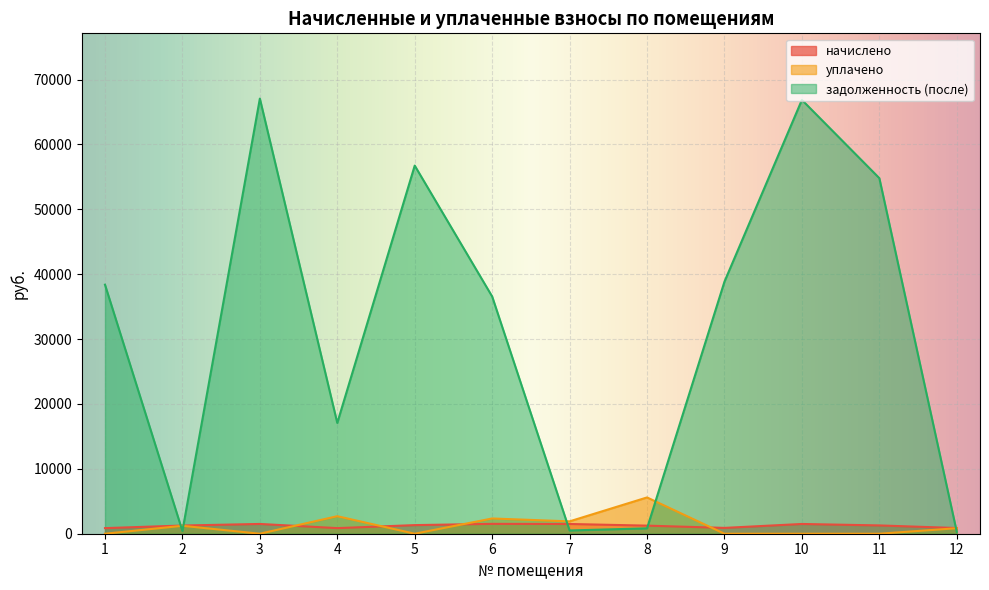

What is the spread (max minus min) of values at 3?

67073.5